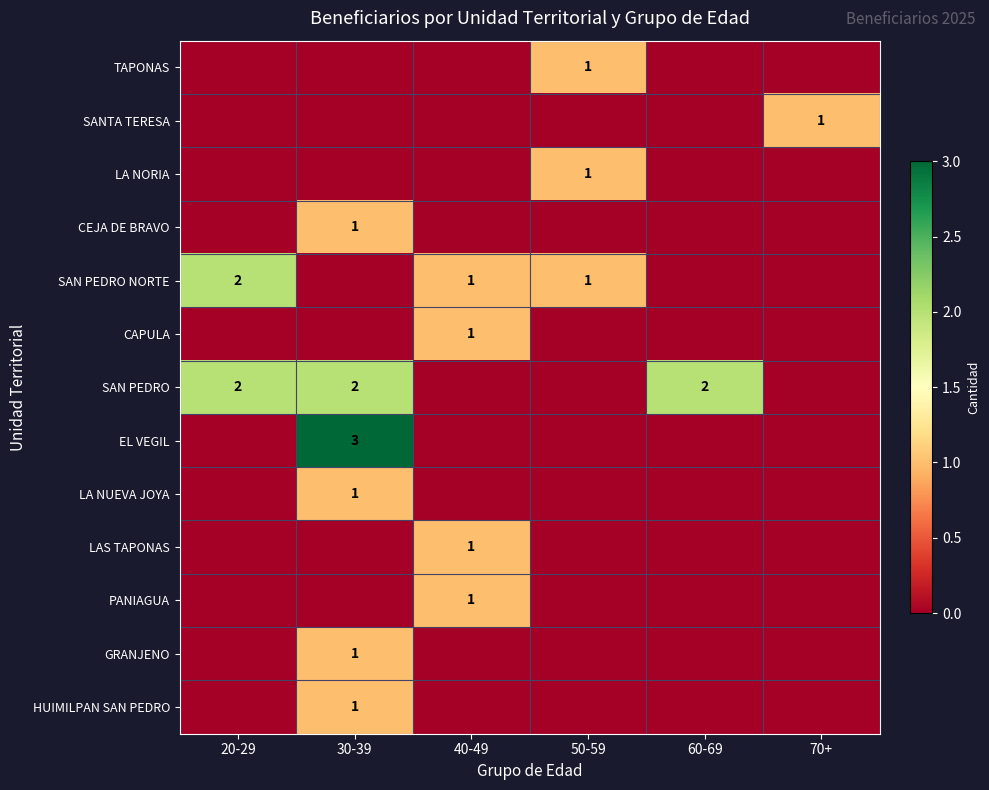

Where is SAN PEDRO NORTE nearest to the value 1?

40-49